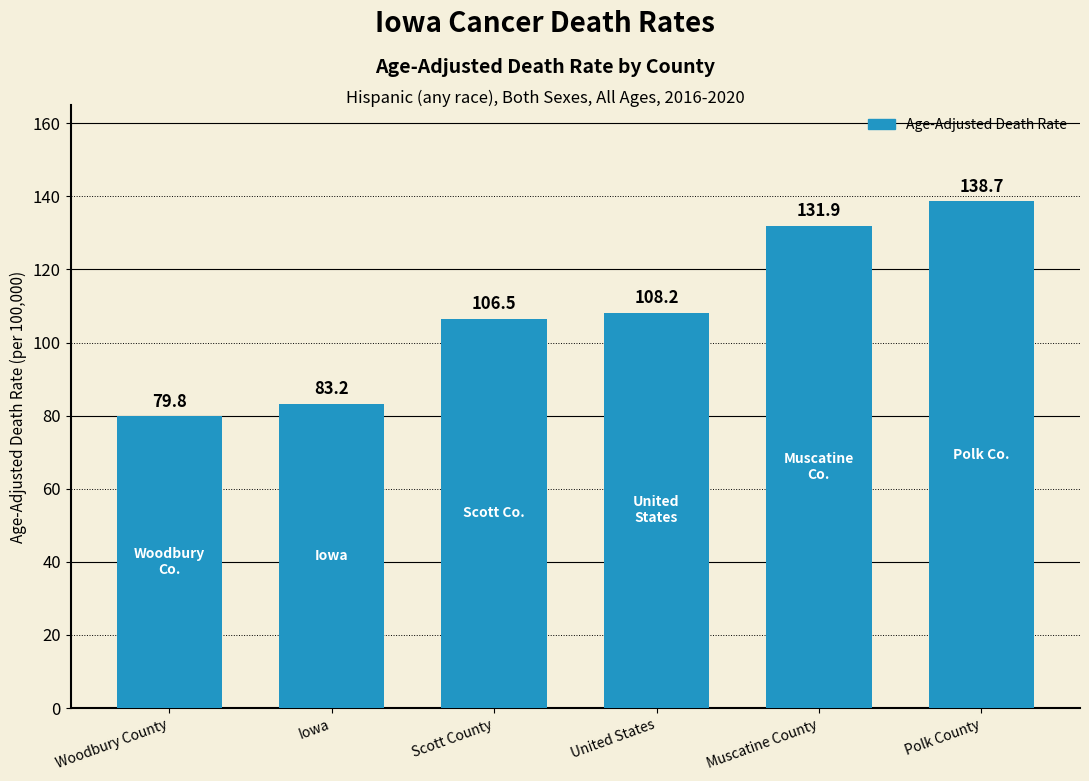

Count the number of categories in the chart.

6